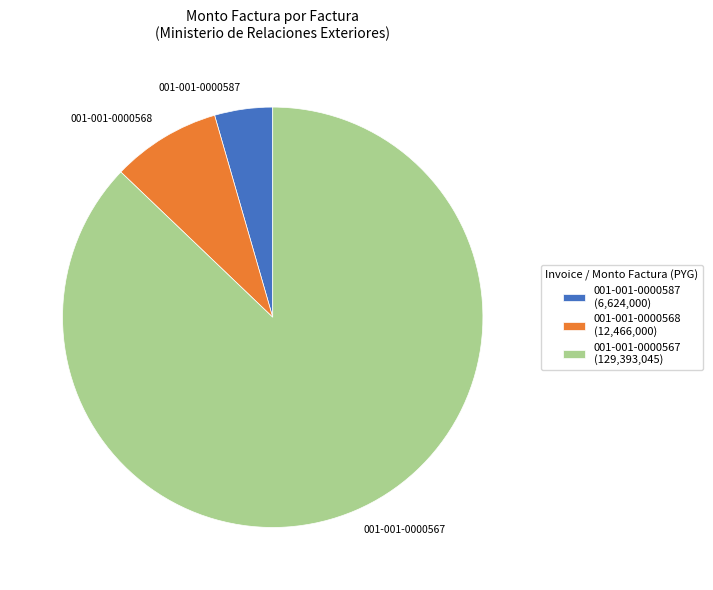

Between 001-001-0000567 and 001-001-0000587, which is larger?

001-001-0000567